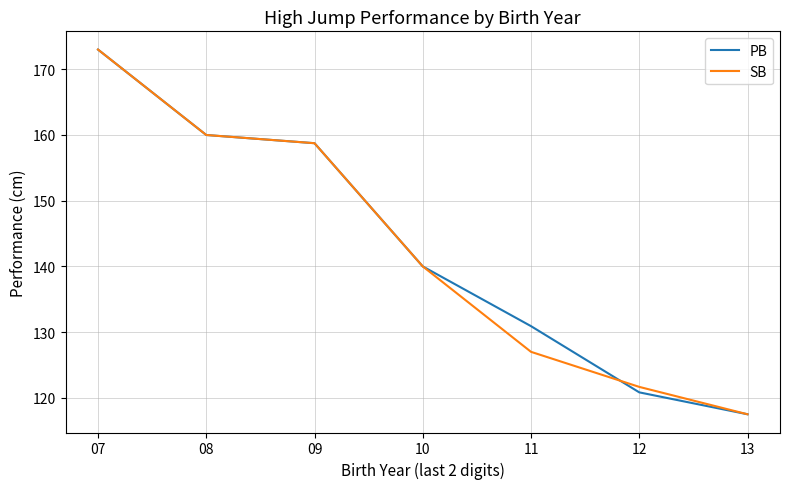

The value of PB at 08 is 89.7. True or false?

False